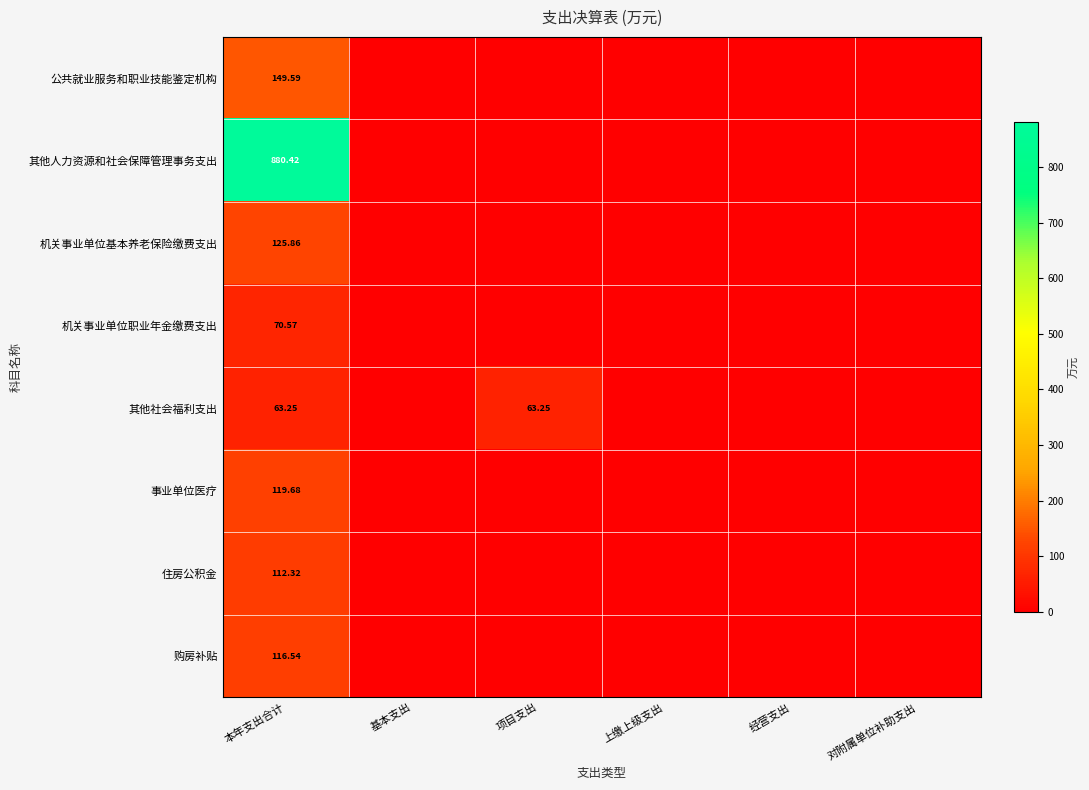

Rank the series at 本年支出合计 from lowest to highest value.

其他社会福利支出, 机关事业单位职业年金缴费支出, 住房公积金, 购房补贴, 事业单位医疗, 机关事业单位基本养老保险缴费支出, 公共就业服务和职业技能鉴定机构, 其他人力资源和社会保障管理事务支出